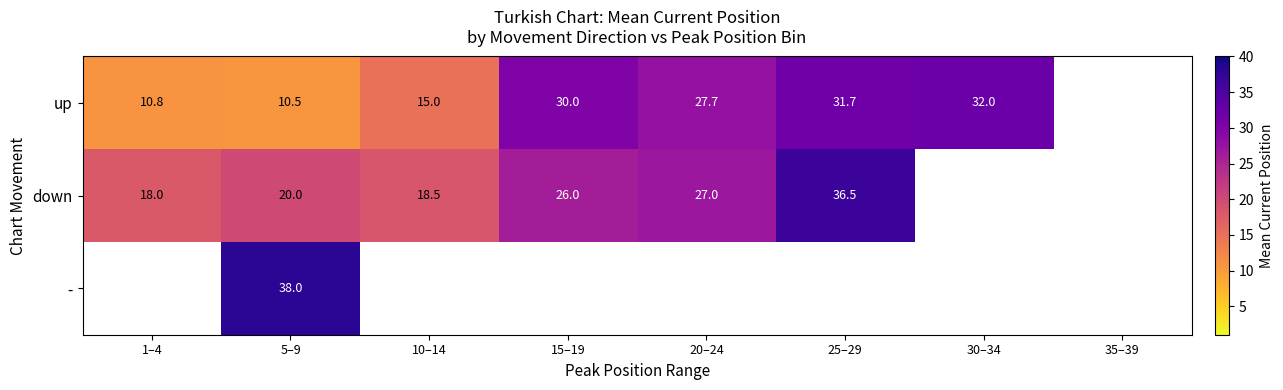

At how many categories does at least one series exceed 35?

2